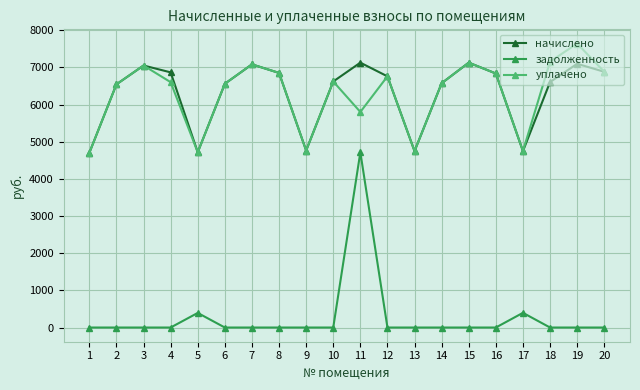

What is the total value across all series at 17?

9888.0